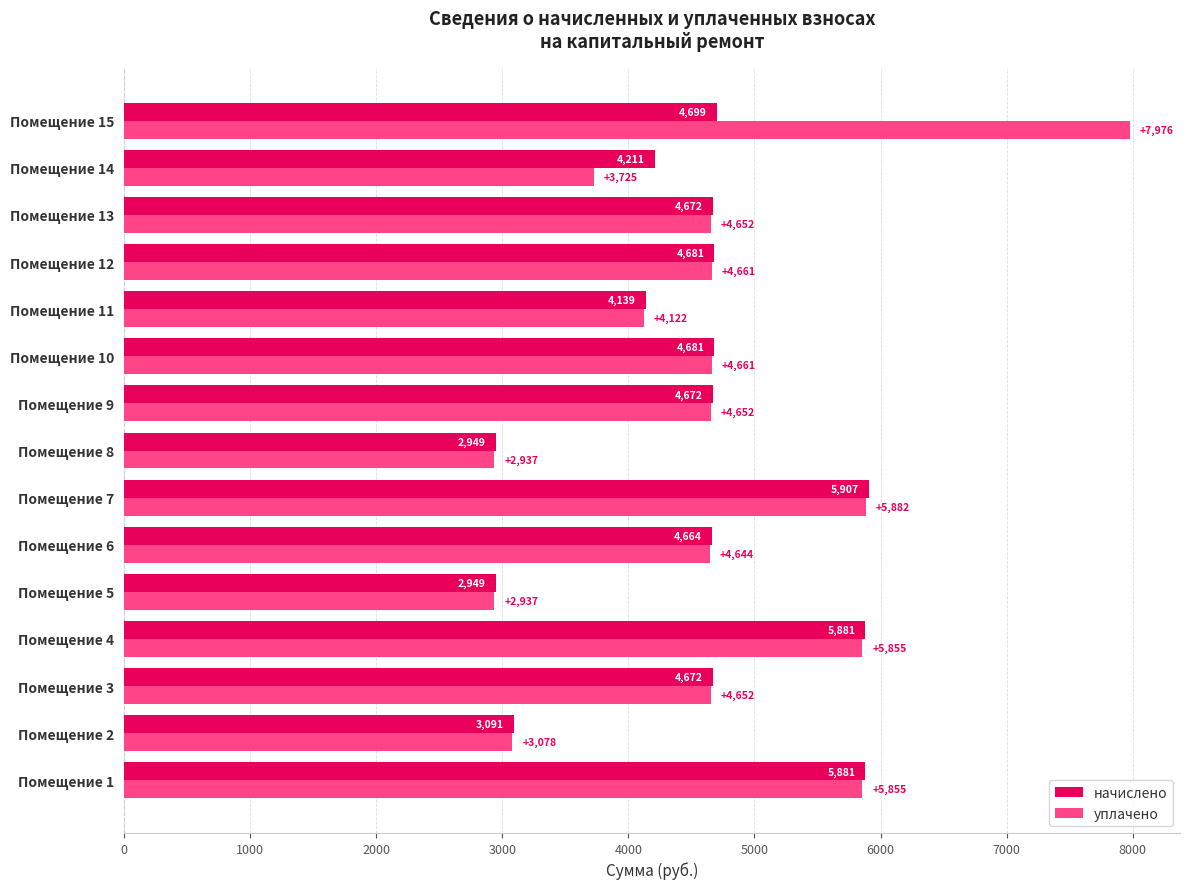

Which series has the widest spread of values?

уплачено